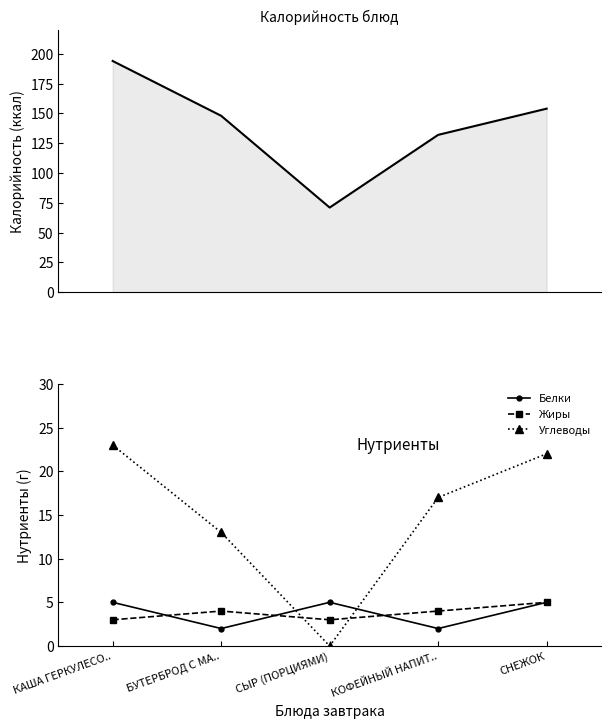

The Углеводы series shows 5 at БУТЕРБРОД С МА... True or false?

False